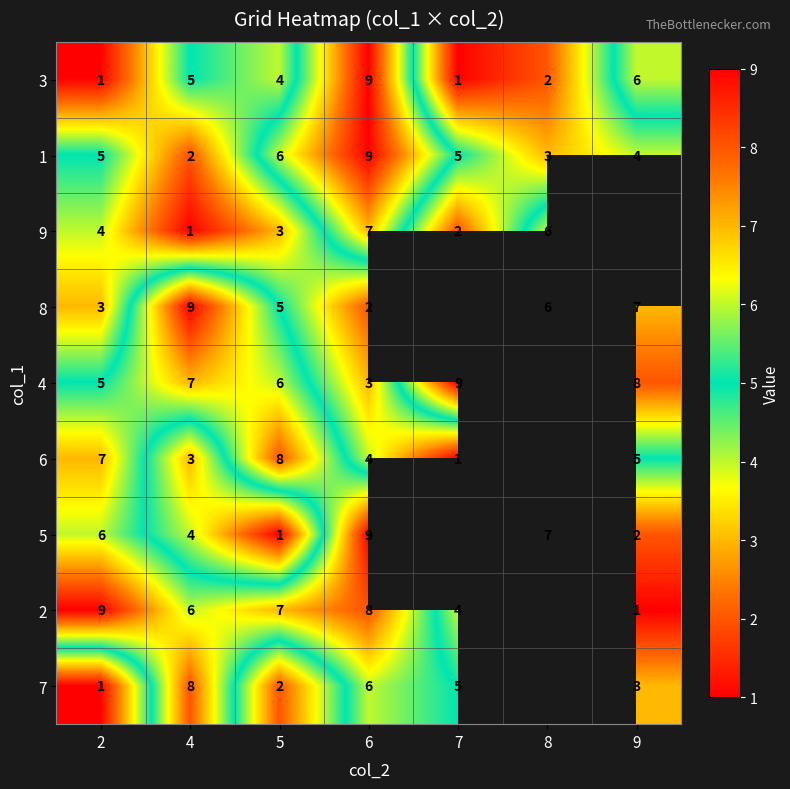

Is it true that 3 equals 4 at 5?

True